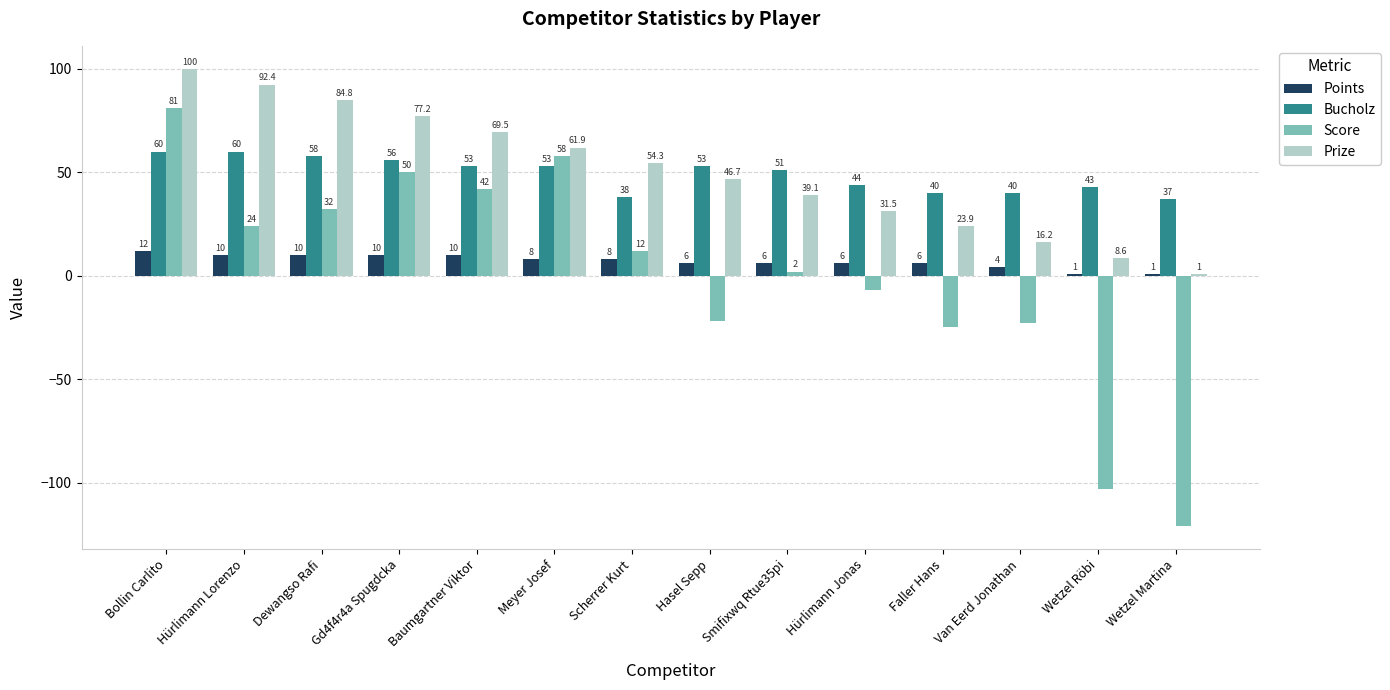

Reading left to right, list all the values displayed in this chart.

Points: 12.0	10.0	10.0	10.0	10.0	8.0	8.0	6.0	6.0	6.0	6.0	4.0	1.0	1.0
Bucholz: 60.0	60.0	58.0	56.0	53.0	53.0	38.0	53.0	51.0	44.0	40.0	40.0	43.0	37.0
Score: 81.0	24.0	32.0	50.0	42.0	58.0	12.0	-22.0	2.0	-7.0	-25.0	-23.0	-103.0	-121.0
Prize: 100.0	92.4	84.8	77.2	69.5	61.9	54.3	46.7	39.1	31.5	23.9	16.2	8.6	1.0